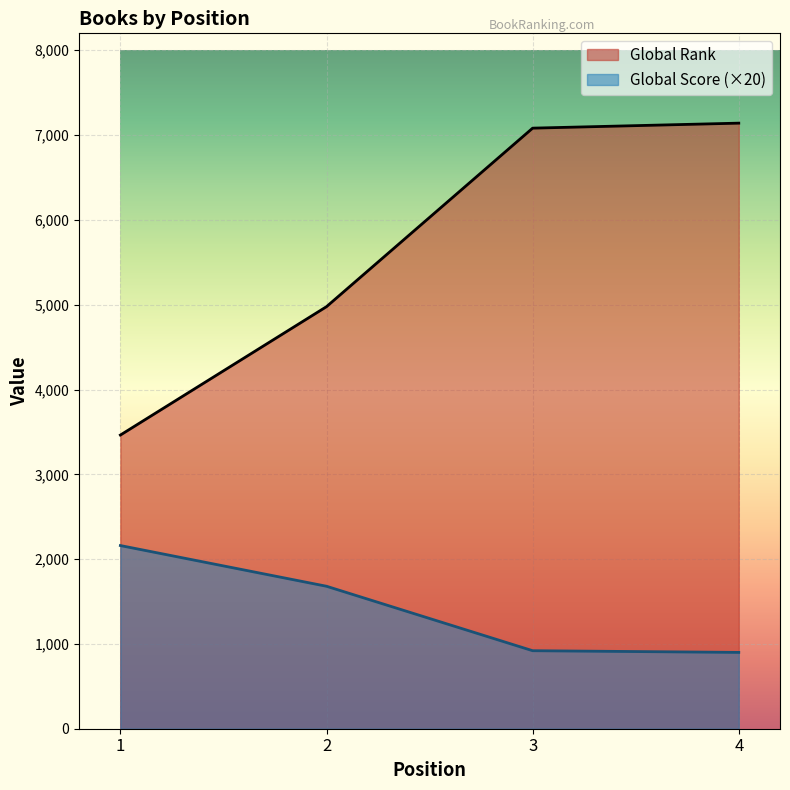

How many lines are shown in the chart?

2